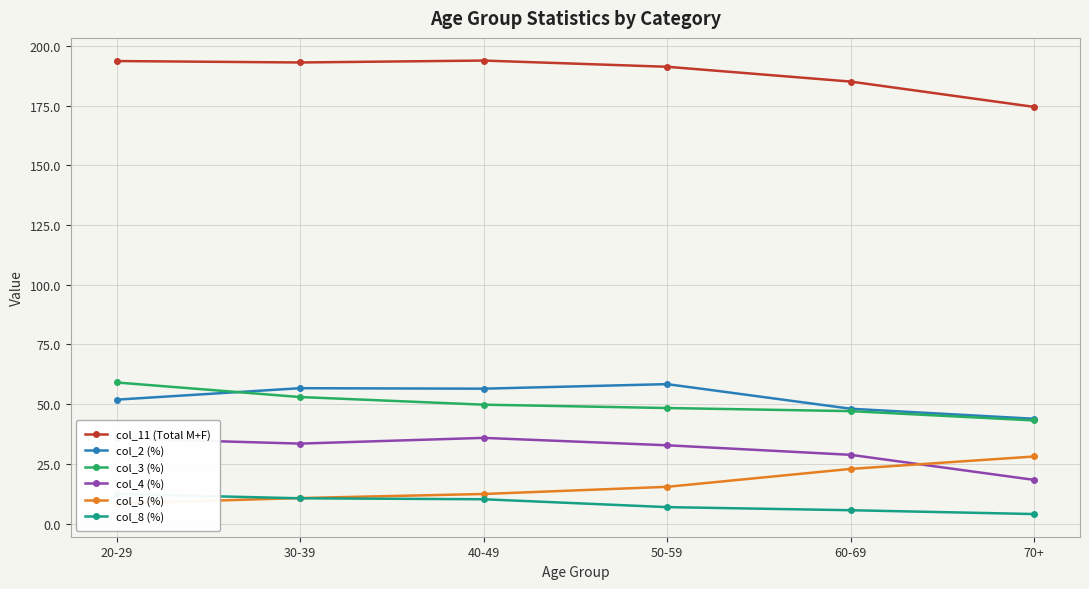

Reading left to right, what are all the values shown in this chart?

col_11 (Total M+F): 20-29=193.7	30-39=193.1	40-49=193.9	50-59=191.3	60-69=185.1	70+=174.5
col_2 (%): 20-29=51.9	30-39=56.7	40-49=56.5	50-59=58.4	60-69=48.1	70+=43.9
col_3 (%): 20-29=59.1	30-39=53.0	40-49=49.8	50-59=48.4	60-69=47.1	70+=43.2
col_4 (%): 20-29=35.7	30-39=33.5	40-49=35.9	50-59=32.8	60-69=28.8	70+=18.3
col_5 (%): 20-29=8.4	30-39=10.7	40-49=12.4	50-59=15.4	60-69=22.9	70+=28.1
col_8 (%): 20-29=12.4	30-39=10.6	40-49=10.2	50-59=6.9	60-69=5.6	70+=4.0